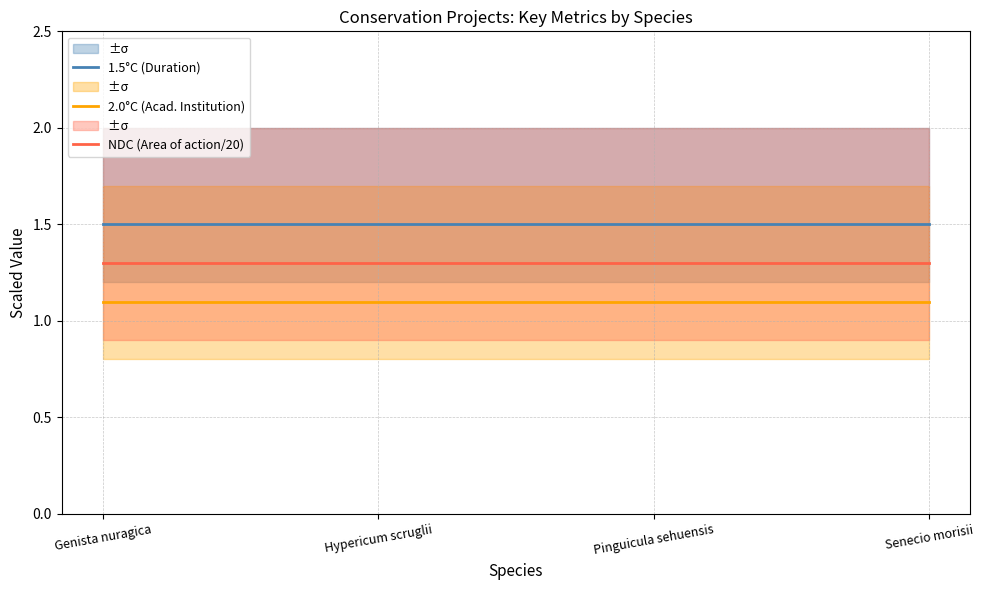

What is the minimum value for 2.0°C (Acad. Institution)?

1.1